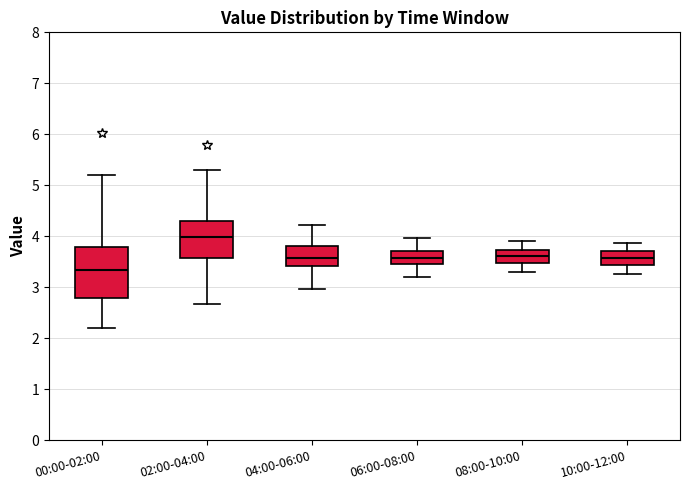

Comparing the boxes themselves (not the whiskers), which one is the tallest?

00:00-02:00